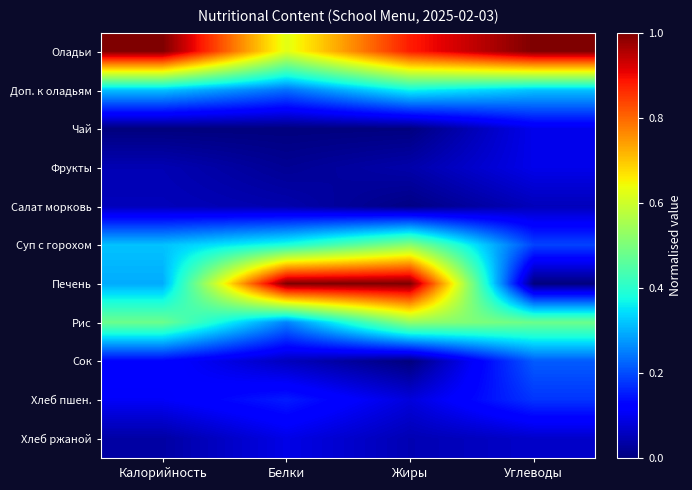

Between Углеводы and Жиры, which is larger?

Углеводы